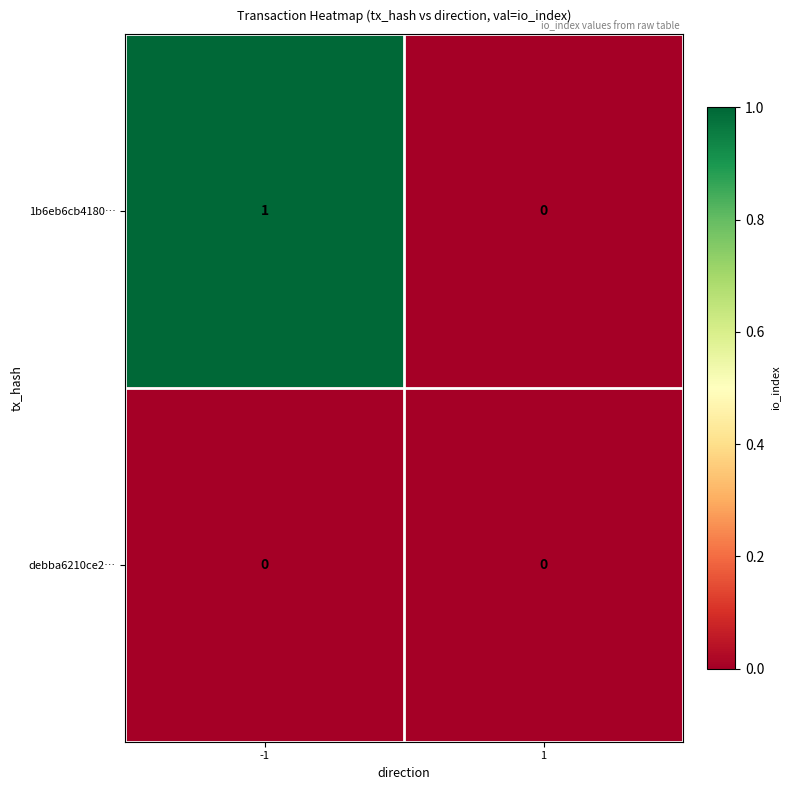

True or false: 1b6eb6cb4180… has a value of 1 at -1.

True